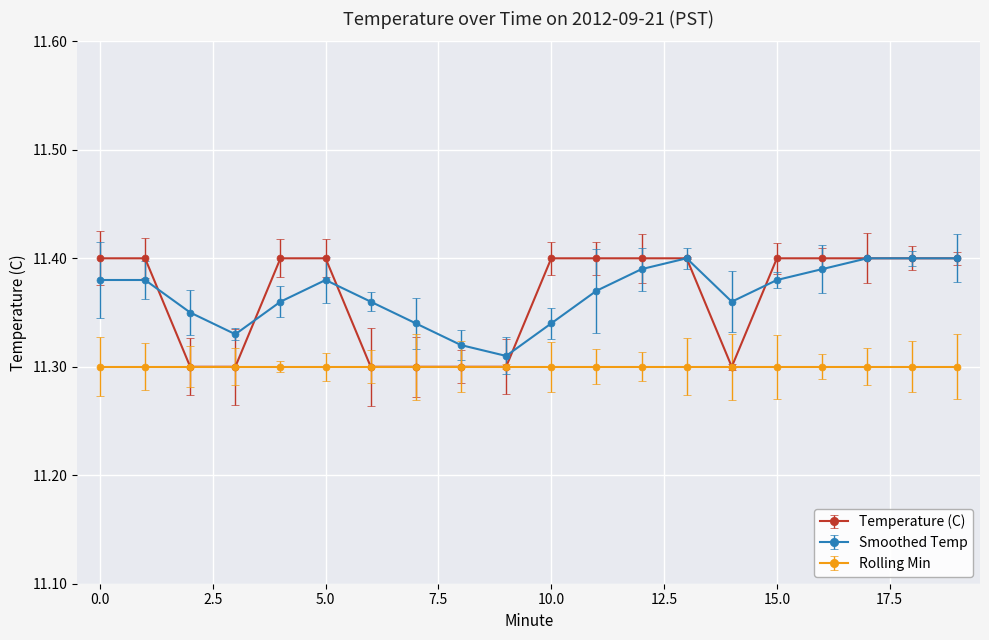

True or false: Smoothed Temp has more than 0 interior local peaks.

True